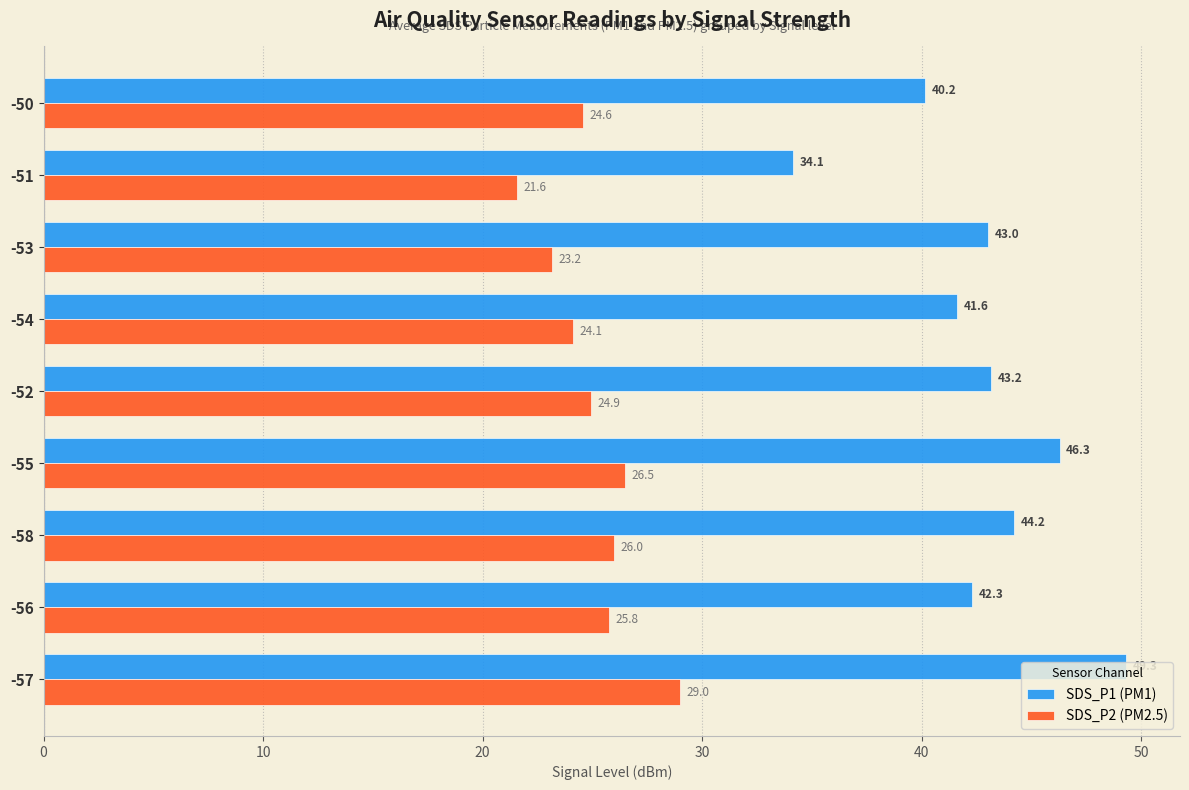

At which label is SDS_P1 (PM1) closest to 41?

-54